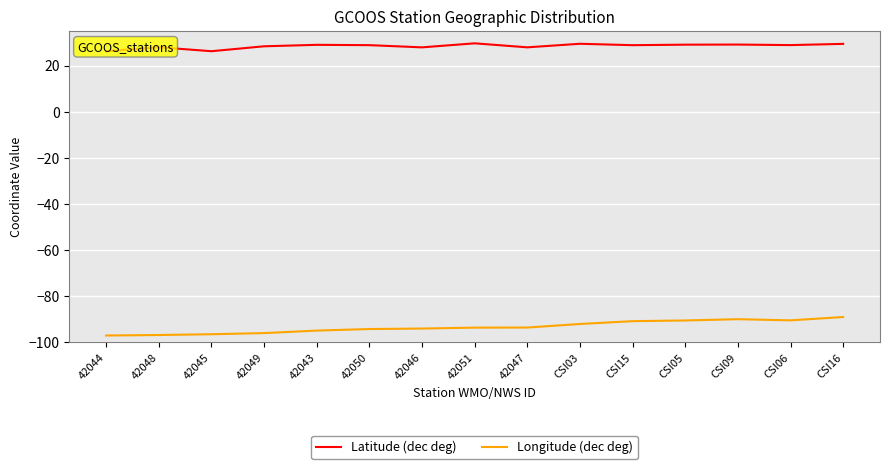

What is the value of the Latitude (dec deg) point at the 7th from the left?

27.9